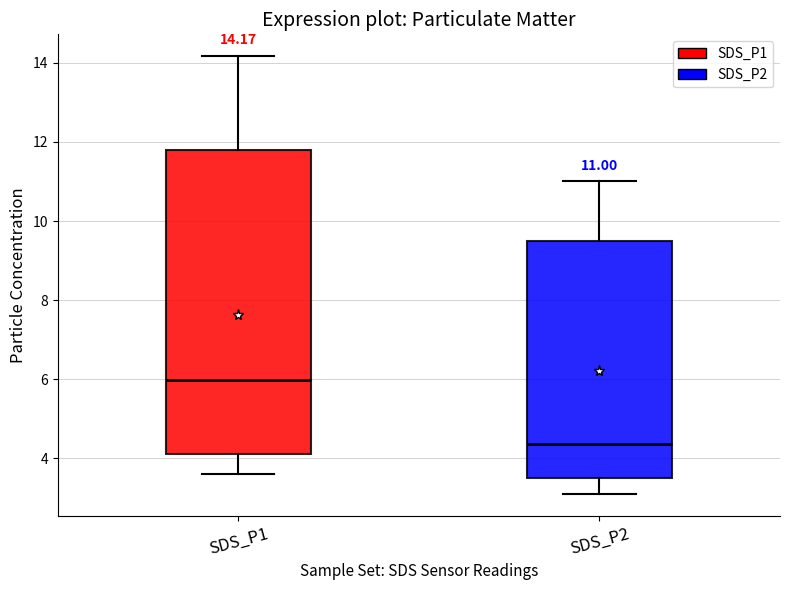

Which box's median line is the lowest?

SDS_P2